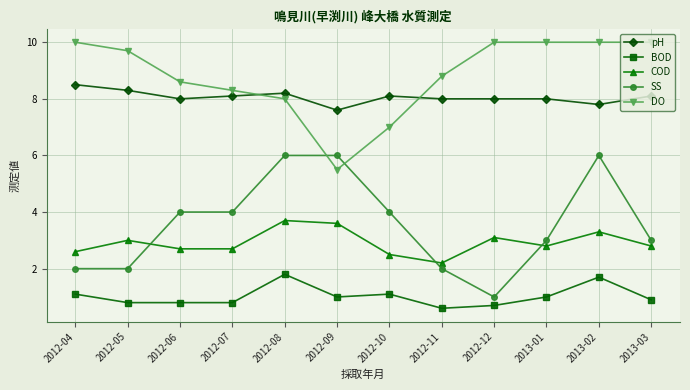

Does the chart display data point markers on the line(s)?

Yes